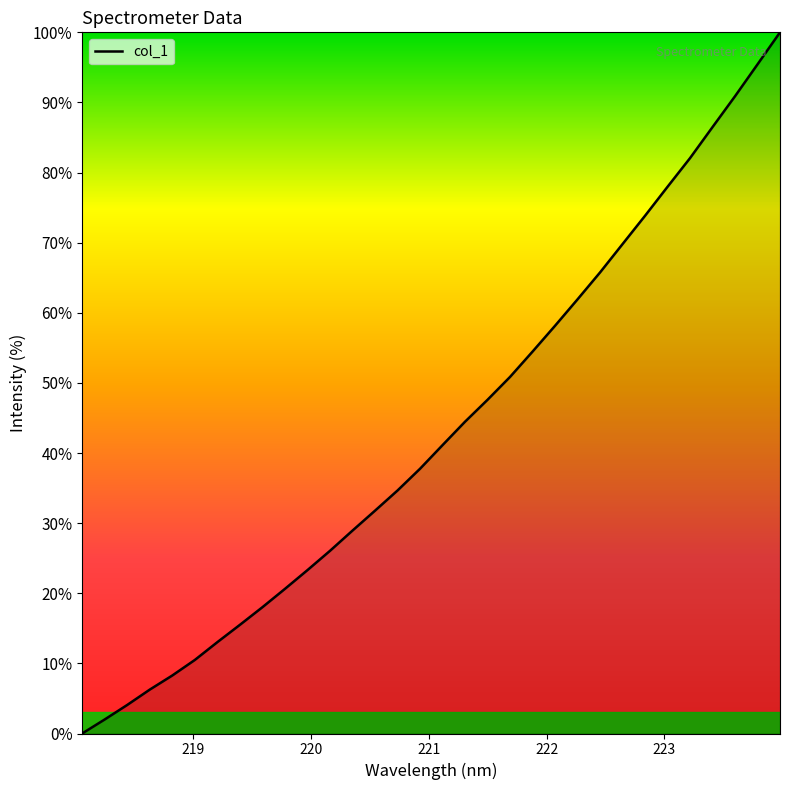

How many lines are shown in the chart?

1